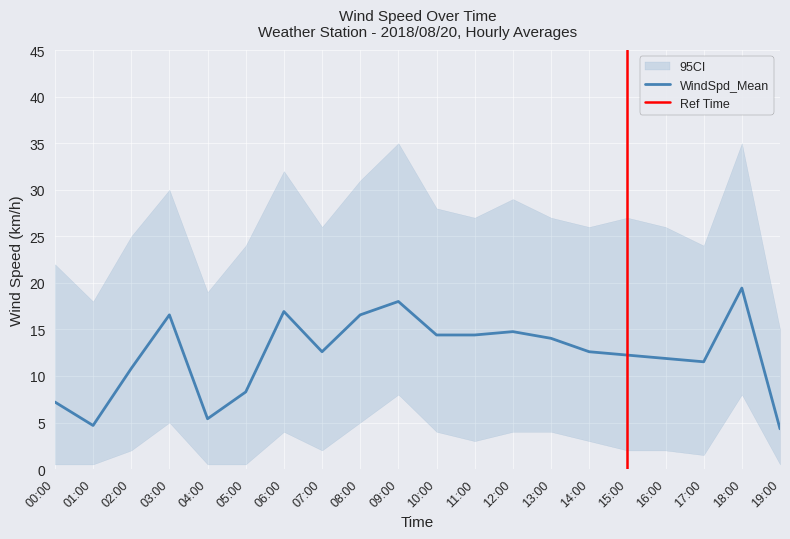

The value of WindSpd_Mean at 17:00 is 20.2. True or false?

False